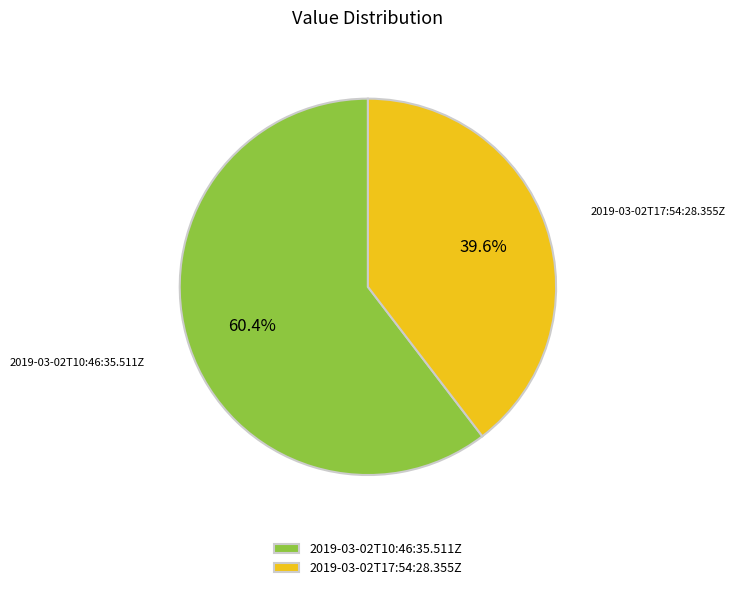

Which slice is the largest?

2019-03-02T10:46:35.511Z